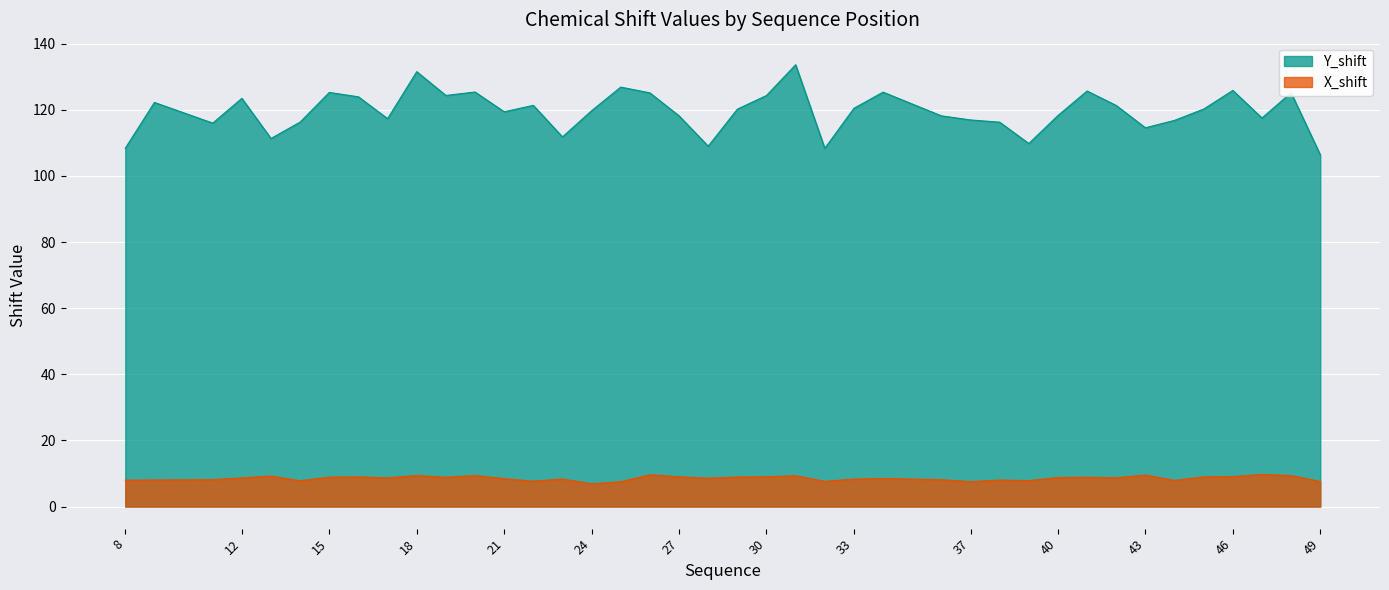

In Y_shift, how many points are higher than both neighbors (excluding endpoints)?

12